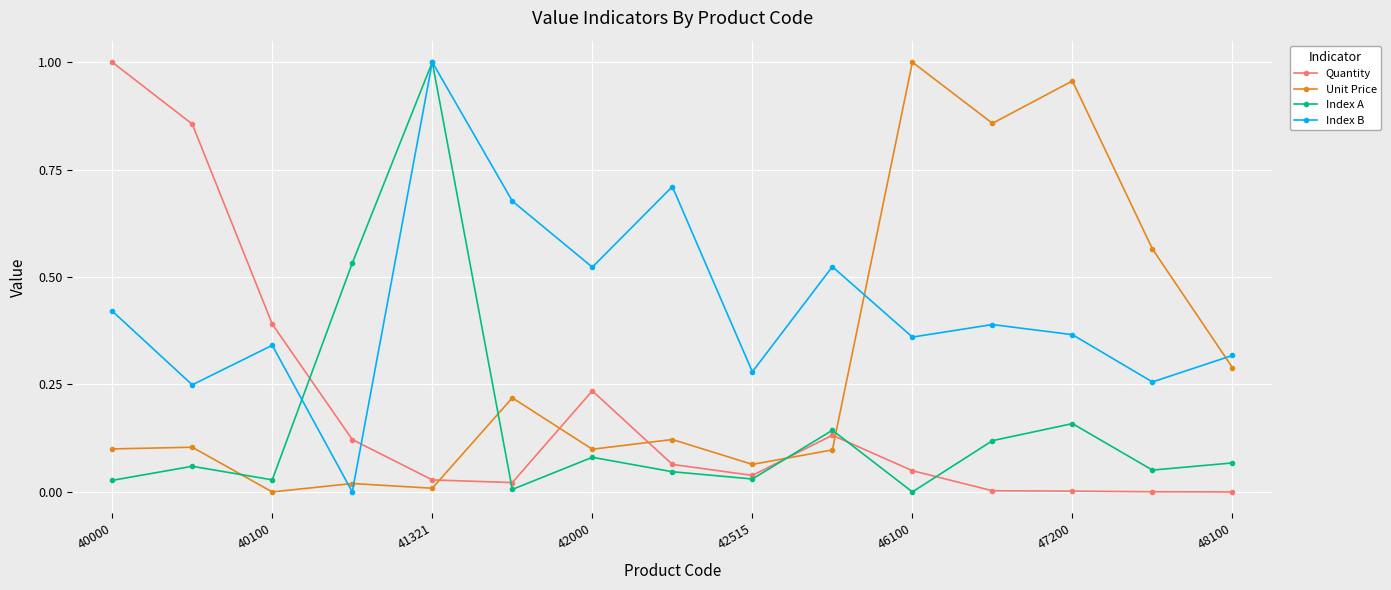

How many values in Unit Price are above zero?

14